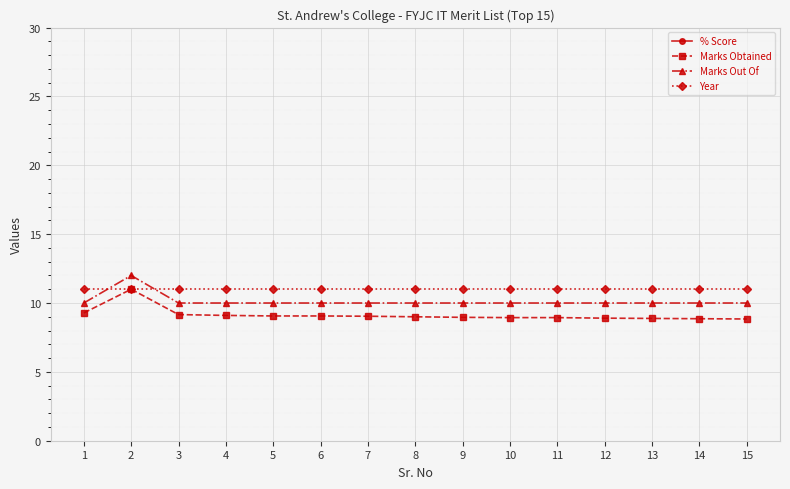

How many data points in Marks Obtained are less than 9?

7